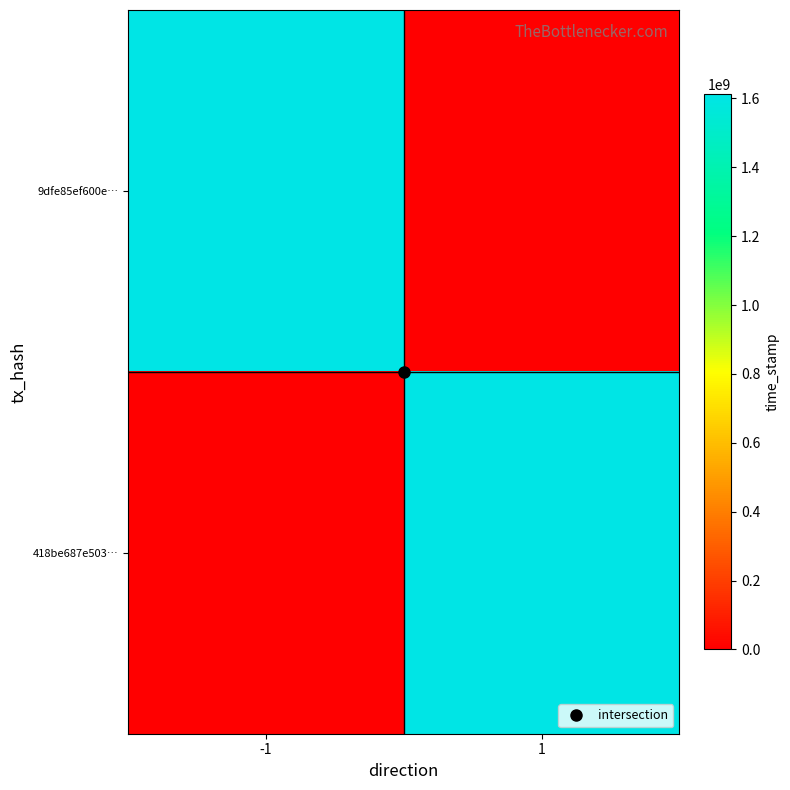

What is the total value across all series at 1?

1611710822